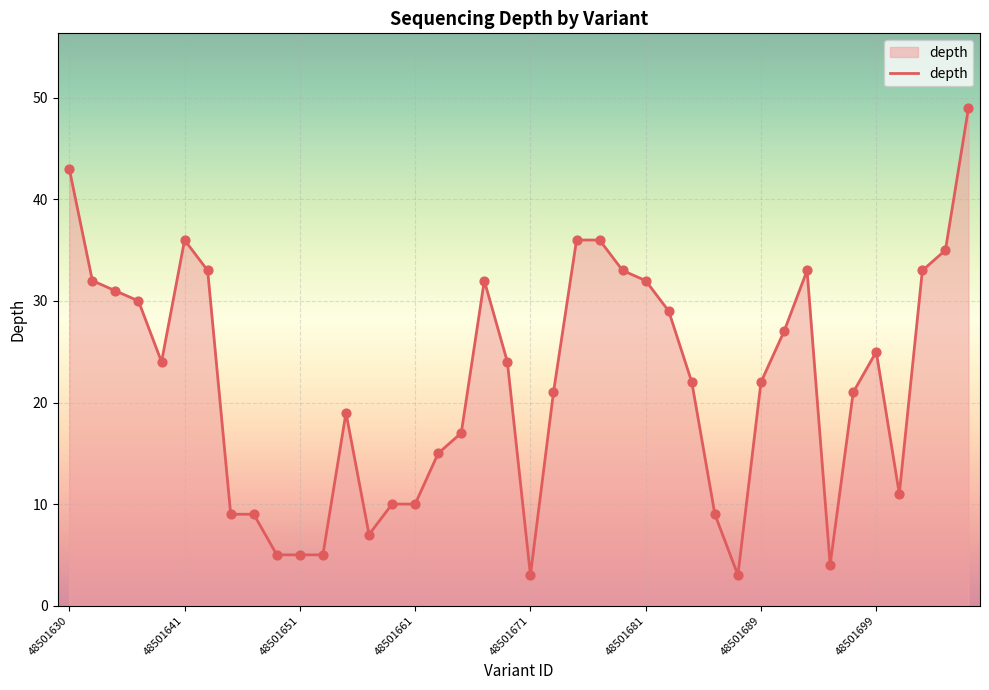

What is the minimum value shown in the chart?

3